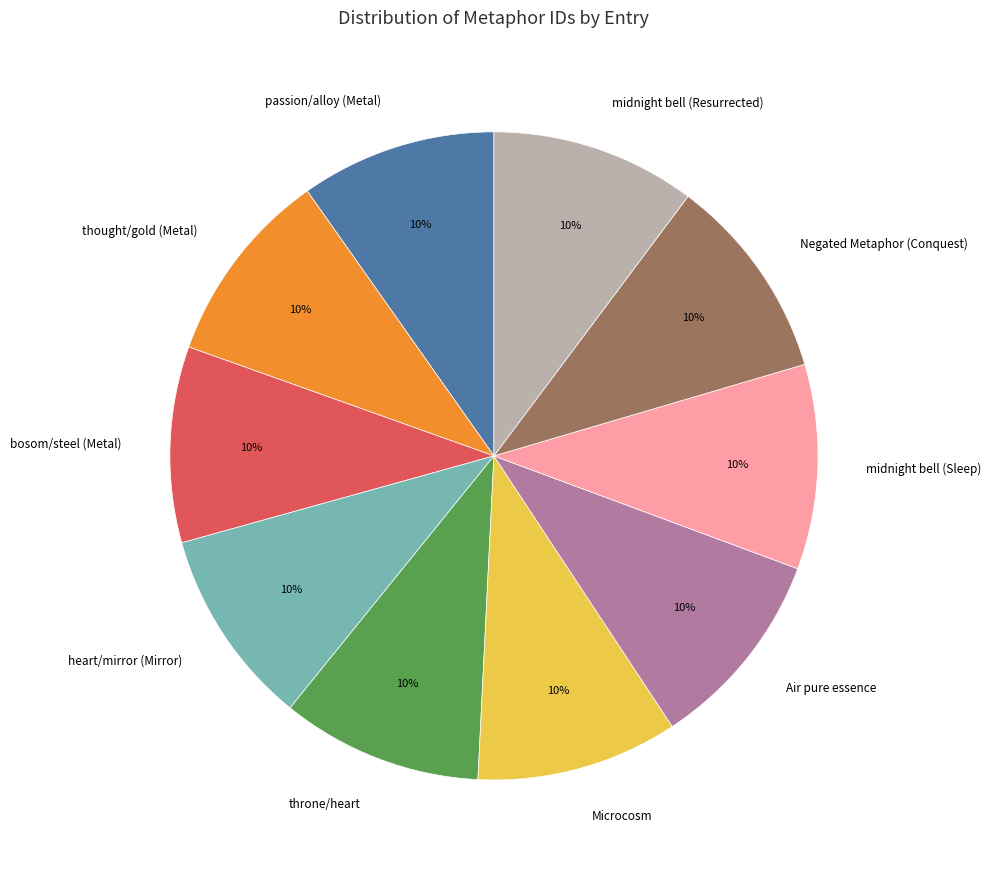

Is there any slice that represents more than half of the pie?

No